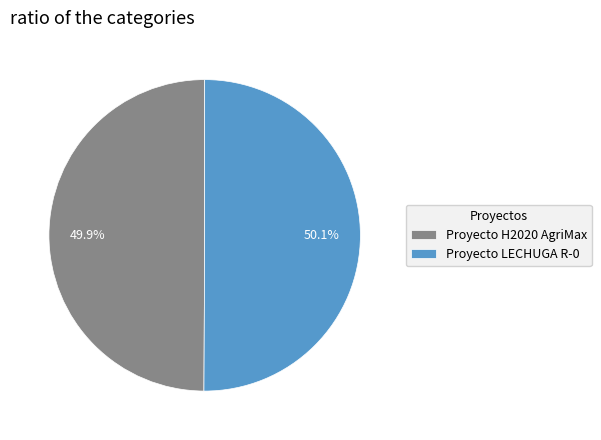

Is it true that Proyecto LECHUGA R-0 is 50% of the pie?

True